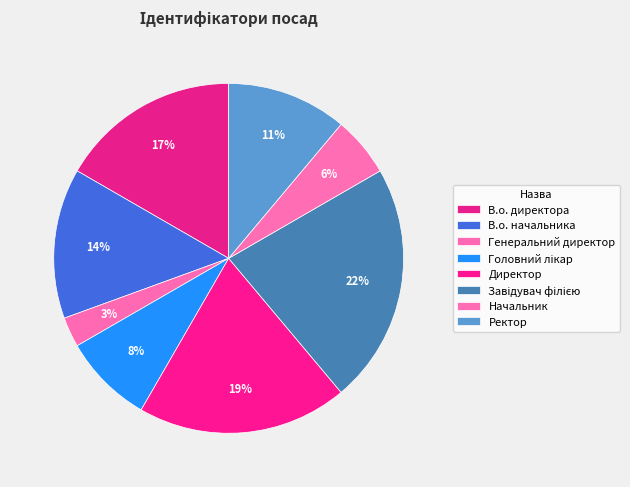

To the nearest percent, what is the combined percentage of Генеральний директор and Директор?

22%